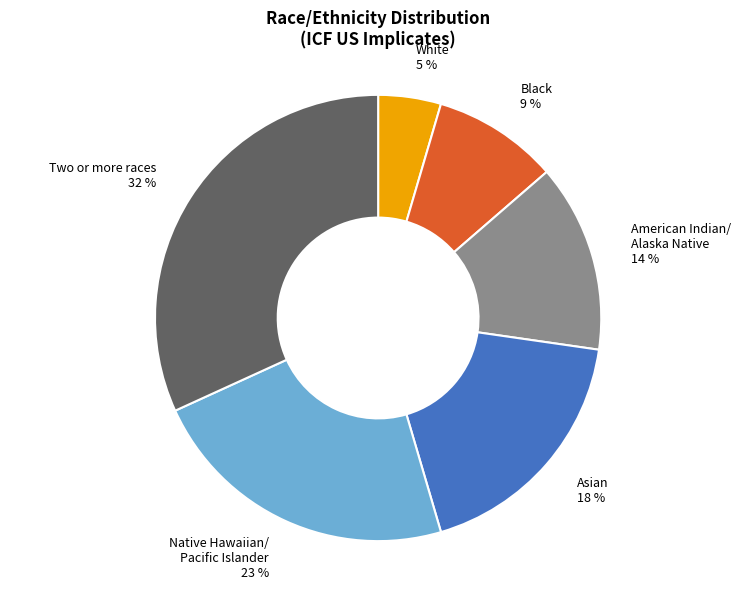

True or false: Two or more races accounts for 32% of the total.

True